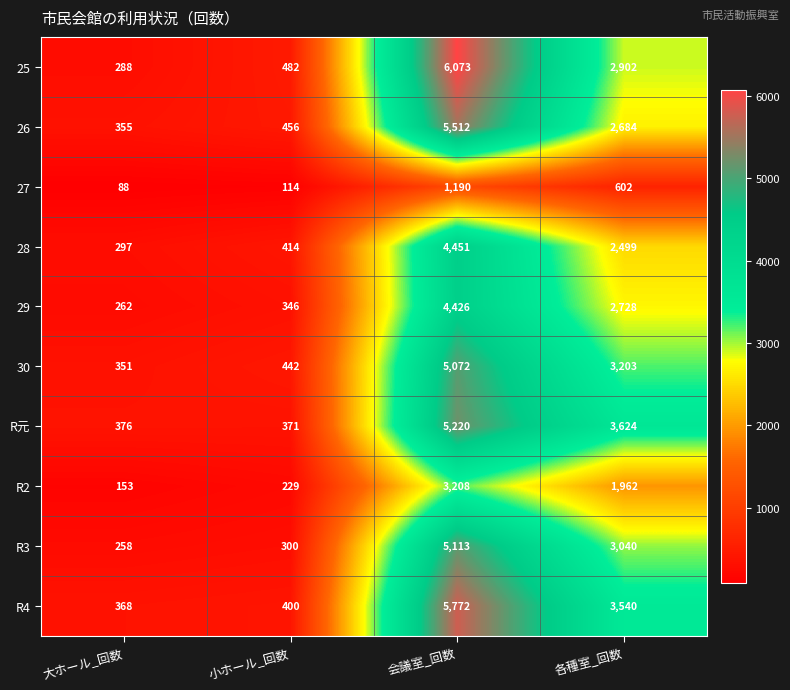

What is the sum of the 30 values at 会議室_回数 and 大ホール_回数?

5423